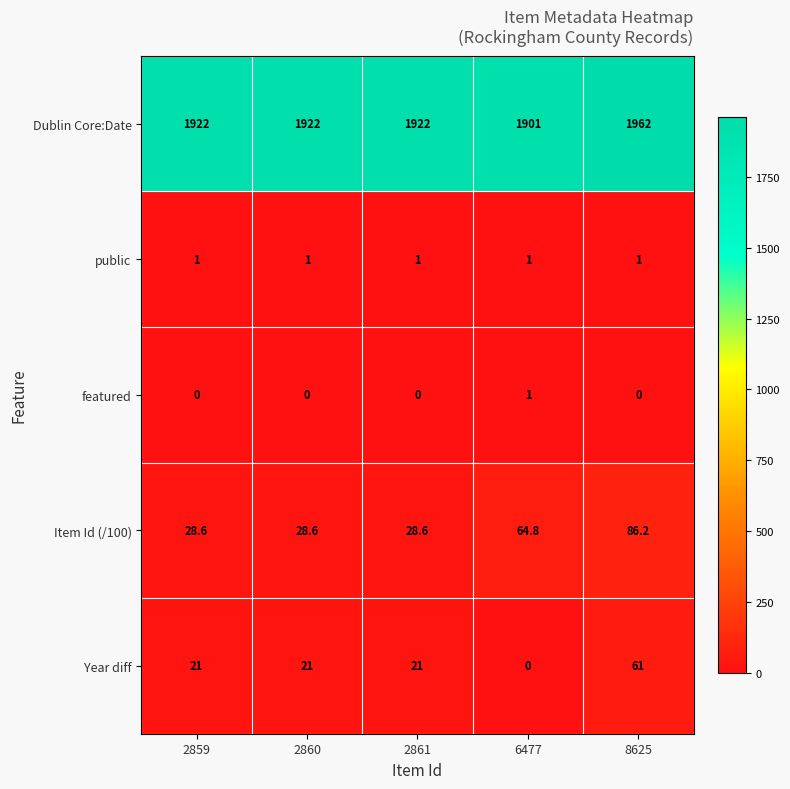

Reading left to right, what are all the values shown in this chart?

Dublin Core:Date: 2859=1922.0	2860=1922.0	2861=1922.0	6477=1901.0	8625=1962.0
public: 2859=1.0	2860=1.0	2861=1.0	6477=1.0	8625=1.0
featured: 2859=0.0	2860=0.0	2861=0.0	6477=1.0	8625=0.0
Item Id (/100): 2859=28.6	2860=28.6	2861=28.6	6477=64.8	8625=86.2
Year diff: 2859=21.0	2860=21.0	2861=21.0	6477=0.0	8625=61.0